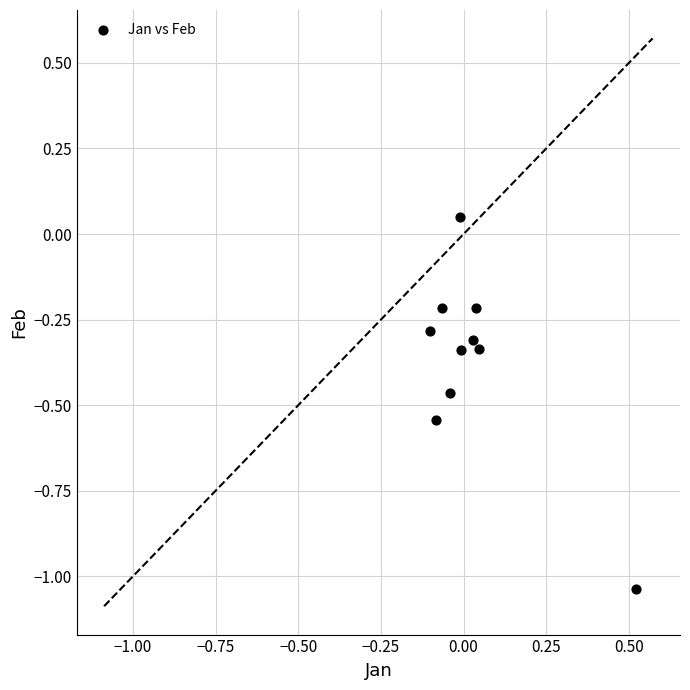

What is the average Y value?

-0.4